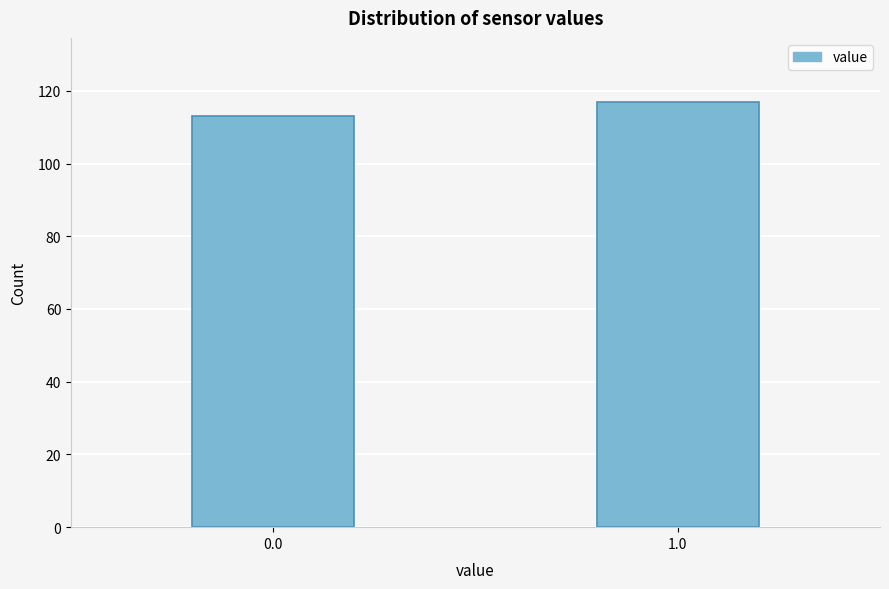

Reading left to right, transcribe all the data shown in this chart.

0.0=113	1.0=117